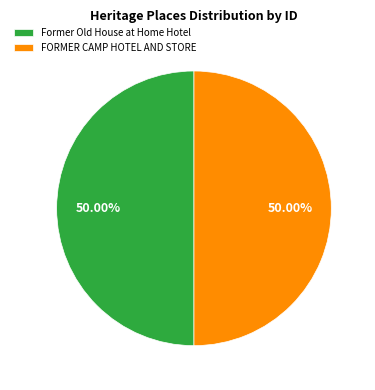

To the nearest percent, what percentage of the pie is Former Old House at Home Hotel?

50%